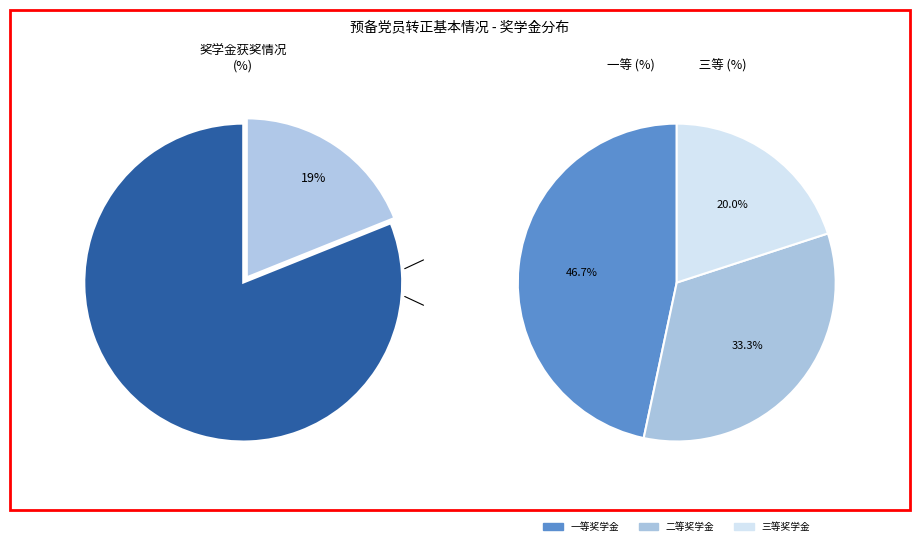

Does 三等 represent more than half of the total?

No